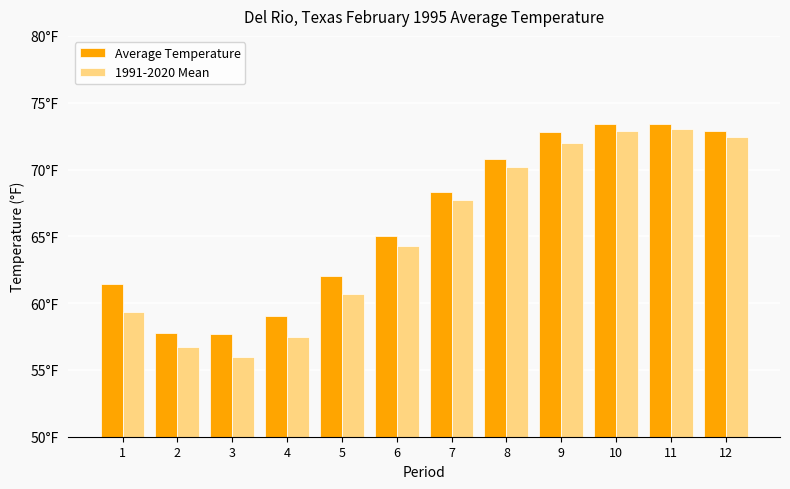

Reading left to right, what are all the values shown in this chart?

Average Temperature: 61.4	57.8	57.7	59.0	62.0	65.0	68.3	70.8	72.8	73.4	73.4	72.9
1991-2020 Mean: 59.3	56.7	56.0	57.5	60.7	64.3	67.7	70.2	72.0	72.9	73.0	72.4